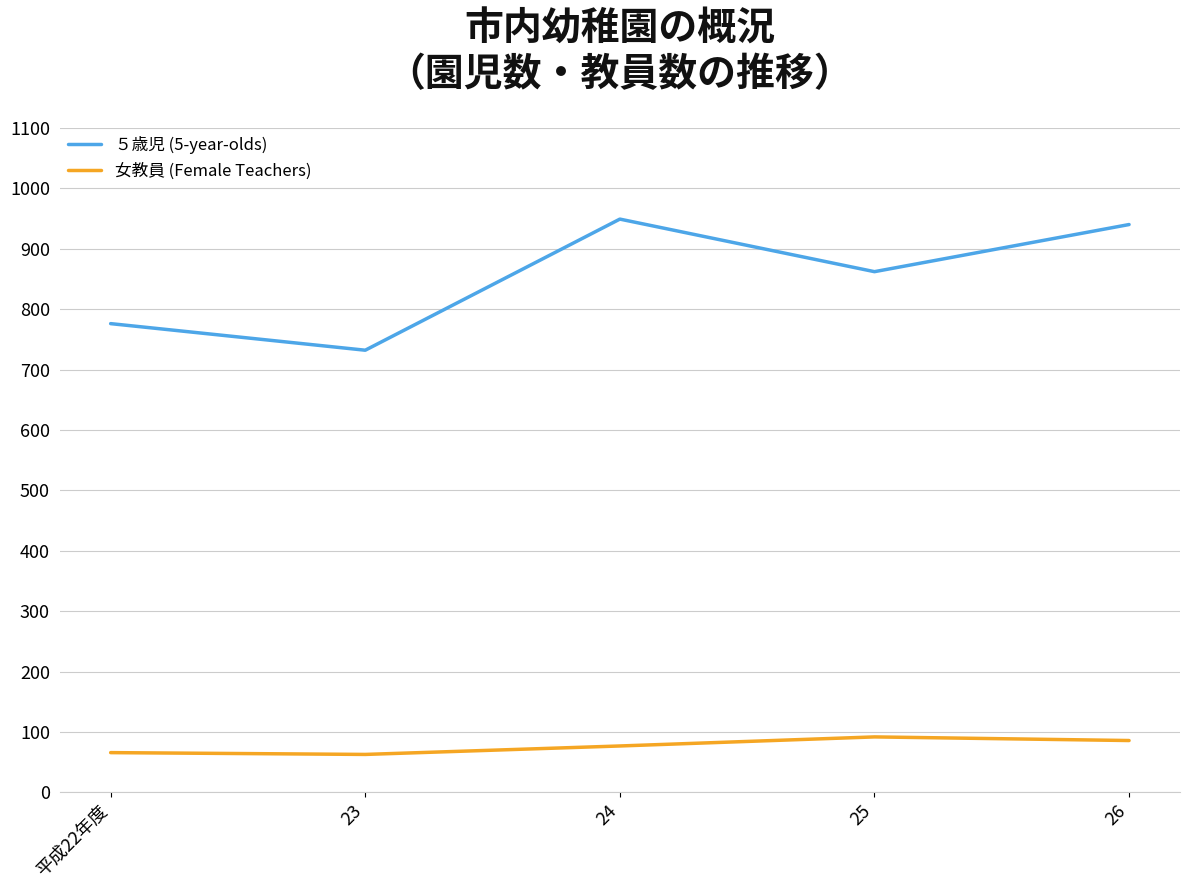

What is the minimum value shown in the chart?

63